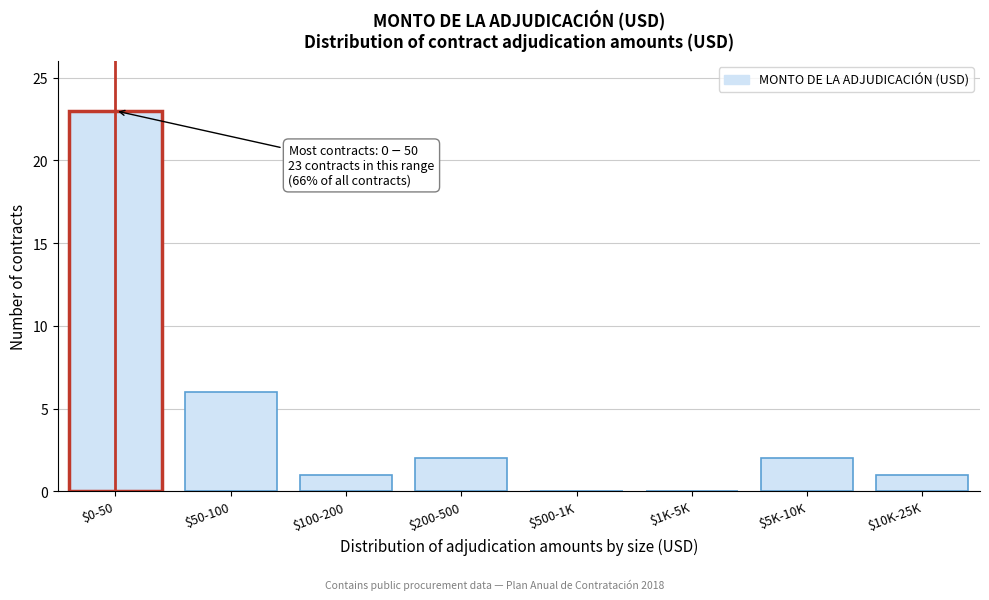

Where is the data nearest to the value 11?

$50-100